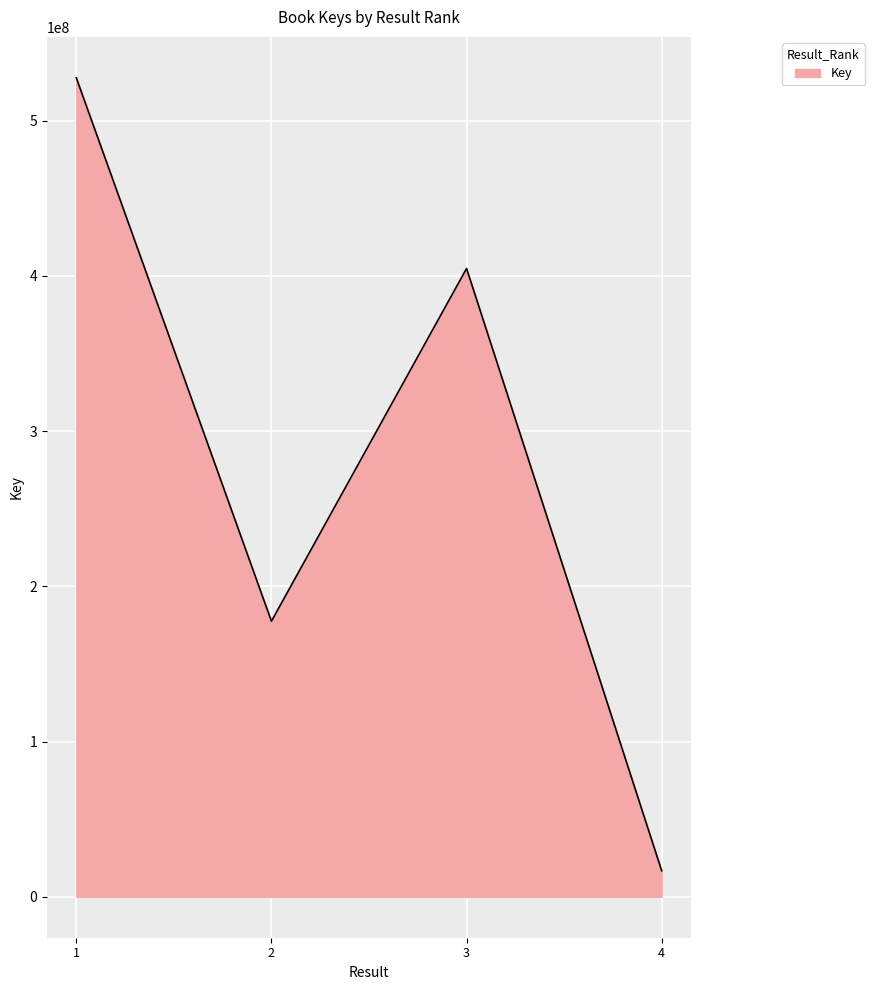

Where is the first local minimum?

2